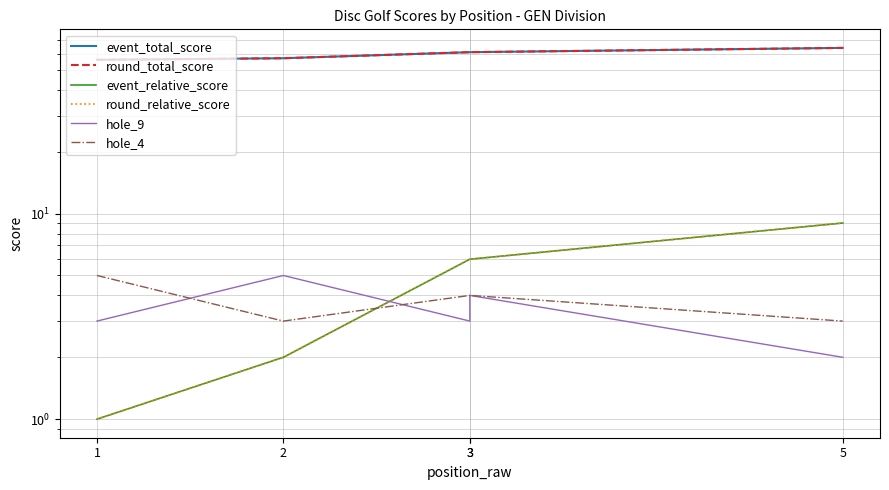

What value does the hole_4 series have at 2?

3